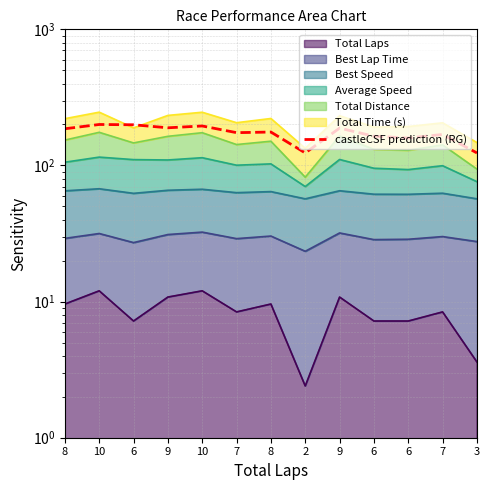

How many interior local peaks (higher than both neighbors) does the data have?

5